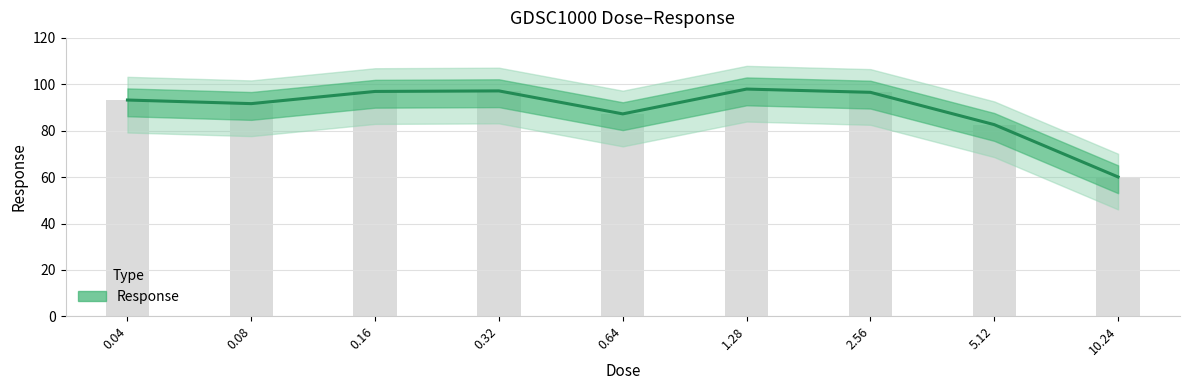

What is the smallest value displayed?

60.1